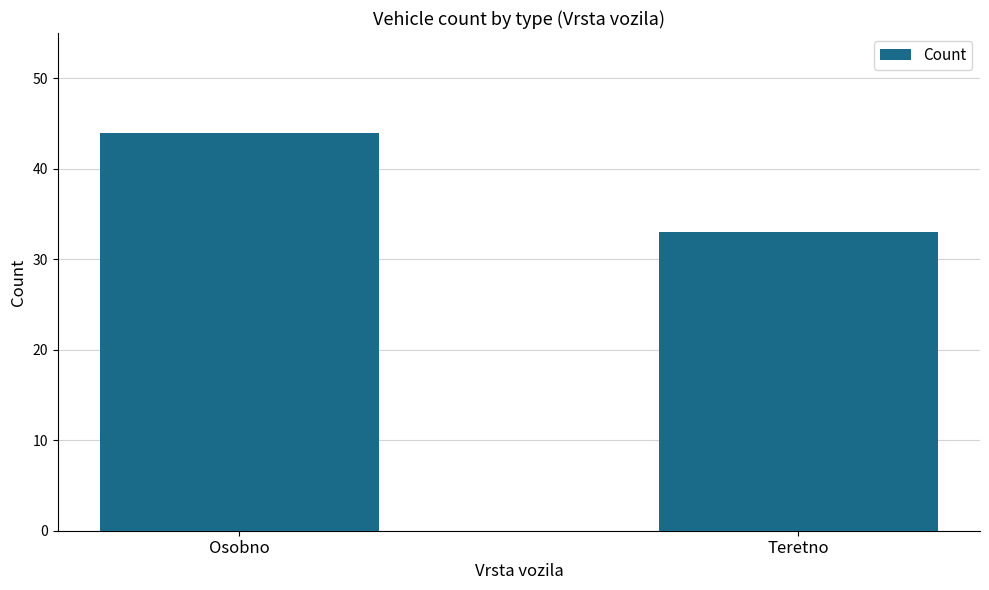

How many data points are less than 44?

1